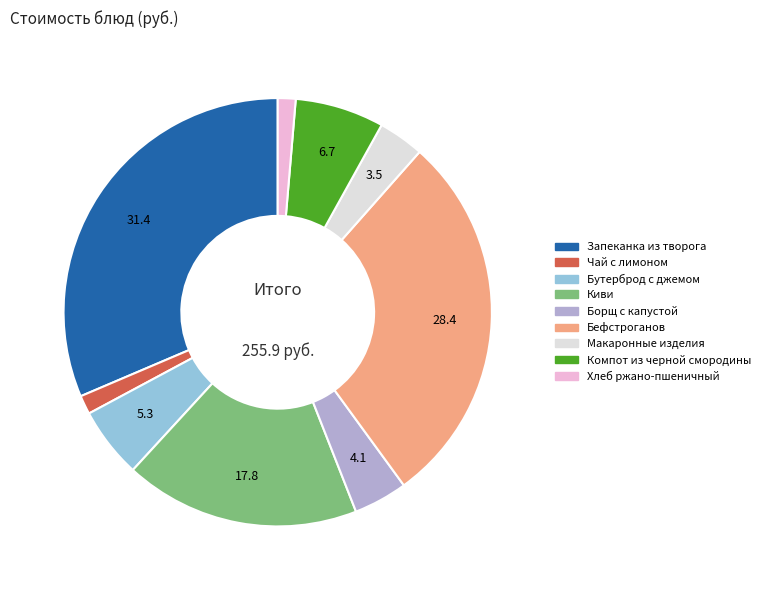

Is there a majority slice in this chart?

No